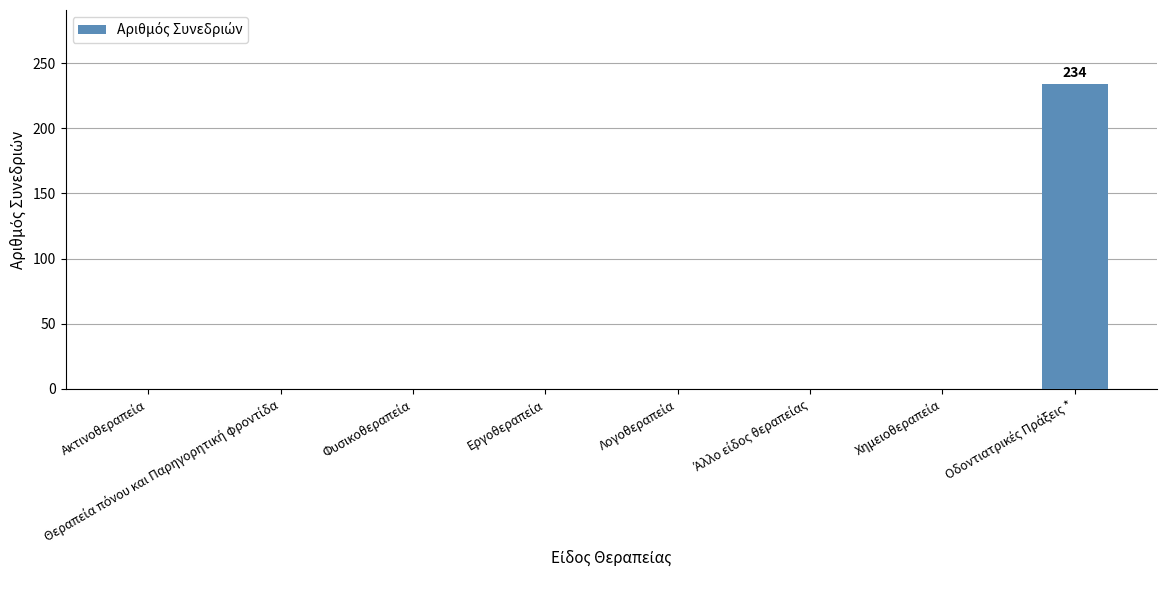

What is the maximum value shown in the chart?

234